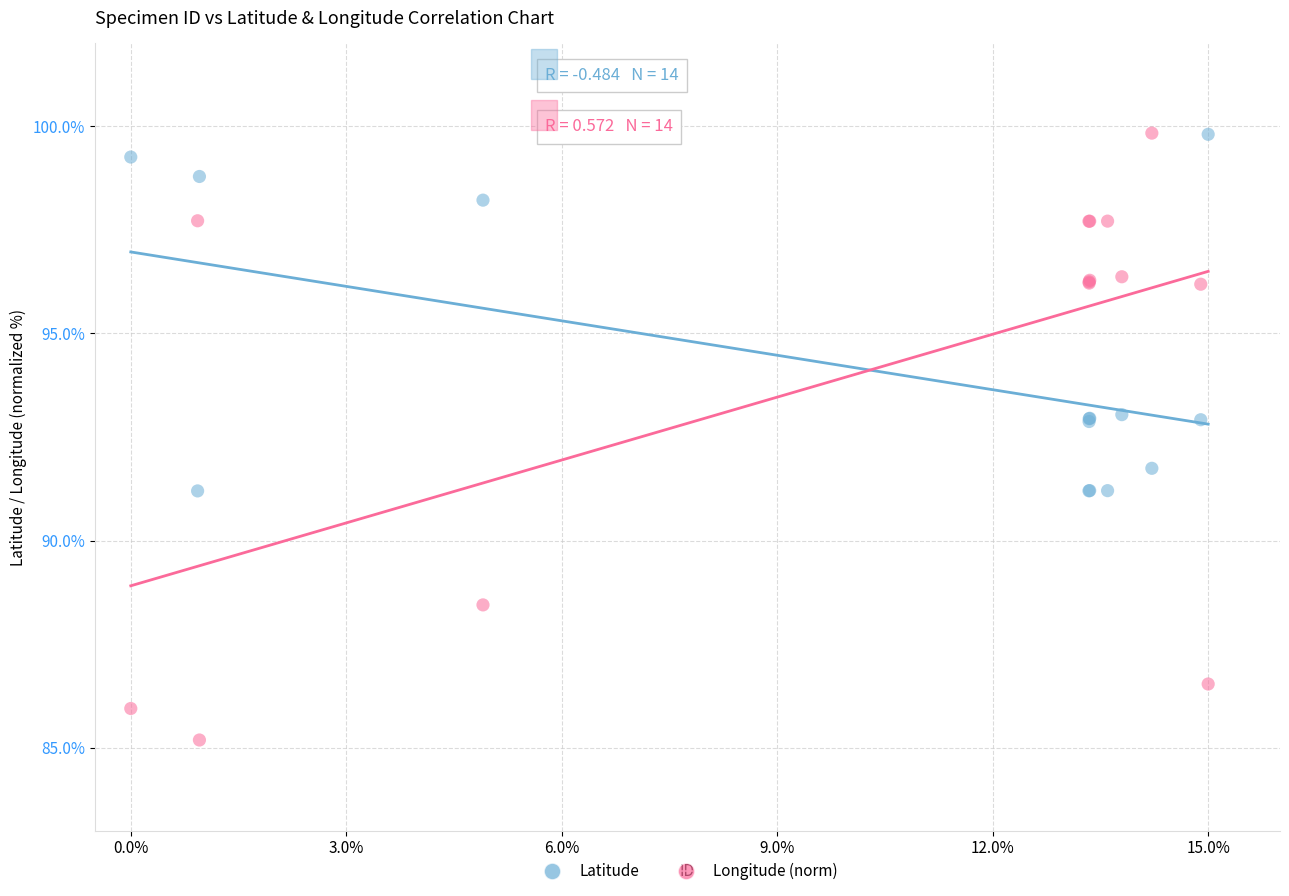

What is the X range (max minus min) for the scatter plot?

15.0